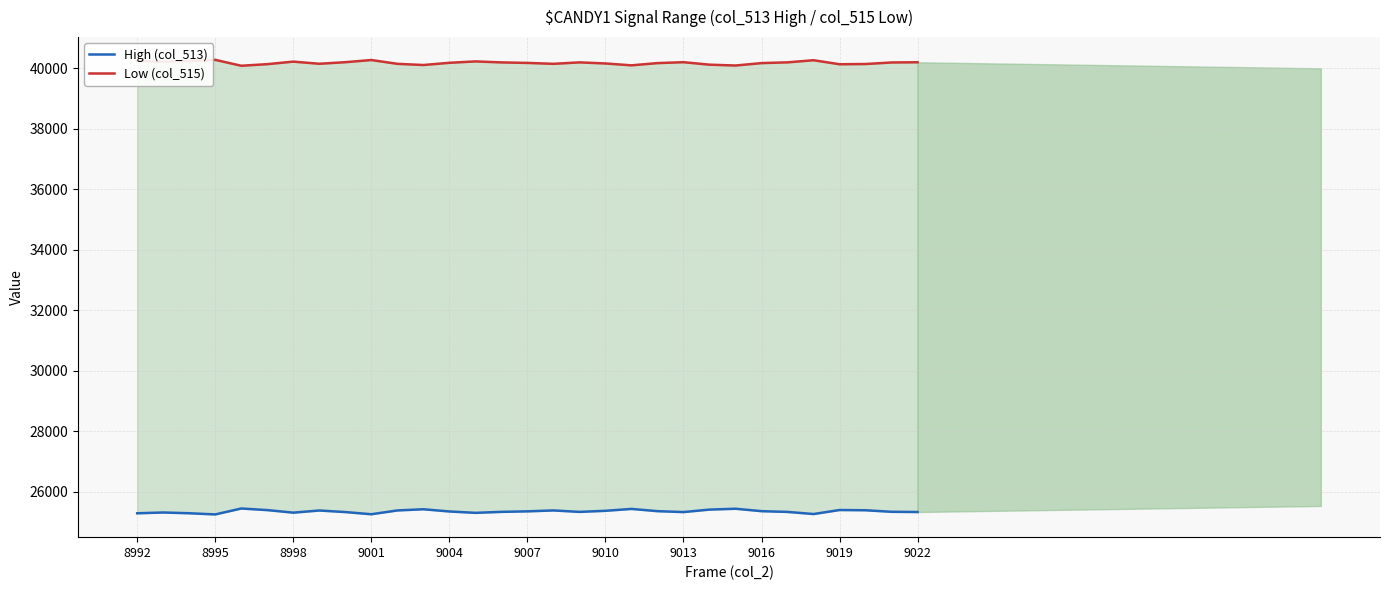

What is the sum of the High (col_513) values at 9004 and 13?

50750